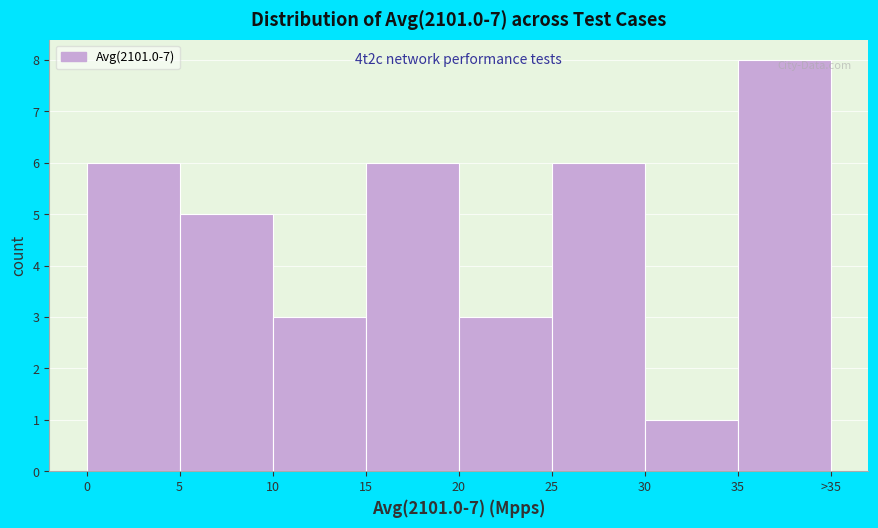

Reading right to left, extract all data points from this chart.

8	1	6	3	6	3	5	6